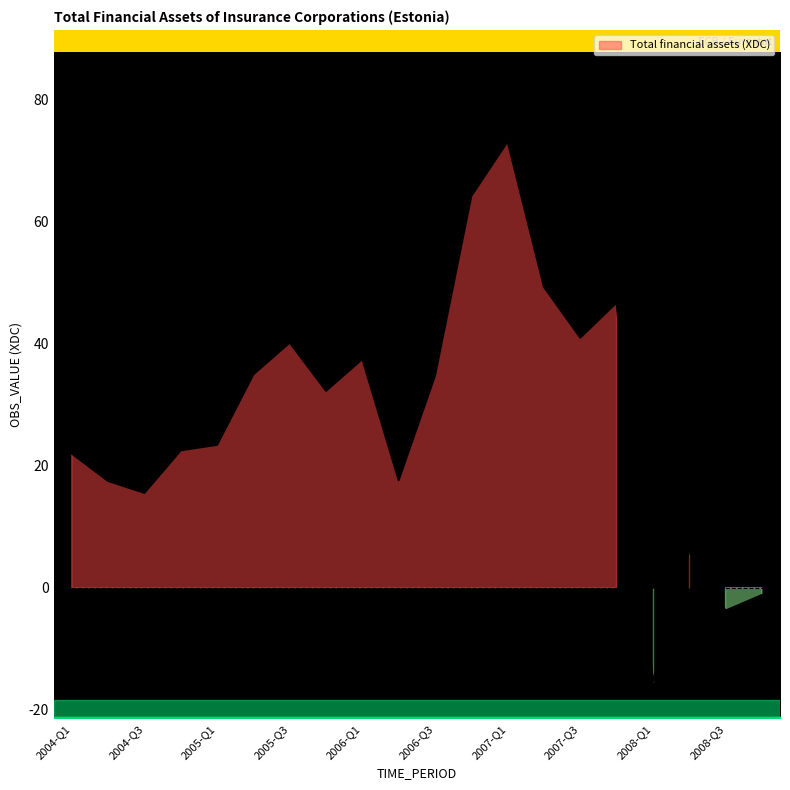

Reading left to right, list all the values displayed in this chart.

2004-Q1=22.0	2004-Q2=17.5	2004-Q3=15.6	2004-Q4=22.5	2005-Q1=23.4	2005-Q2=35.0	2005-Q3=40.2	2005-Q4=32.3	2006-Q1=37.5	2006-Q2=17.6	2006-Q3=34.8	2006-Q4=64.2	2007-Q1=73.1	2007-Q2=49.3	2007-Q3=41.0	2007-Q4=46.7	2008-Q1=-15.4	2008-Q2=6.1	2008-Q3=-3.7	2008-Q4=-1.2